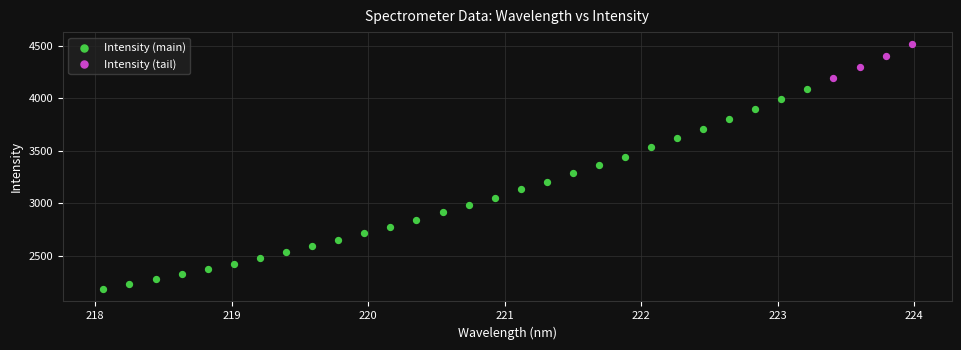

Which series has the largest Y range (max minus min)?

Intensity (main)